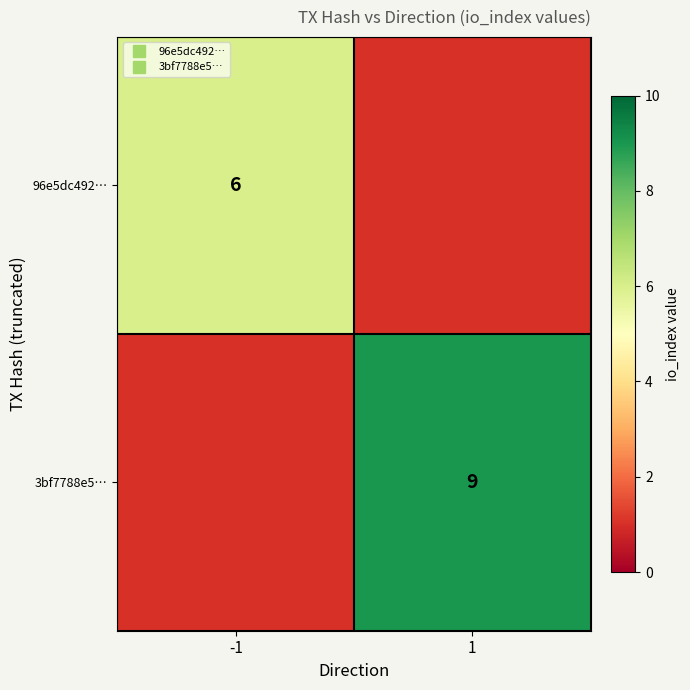

How many data points does each series have?

2